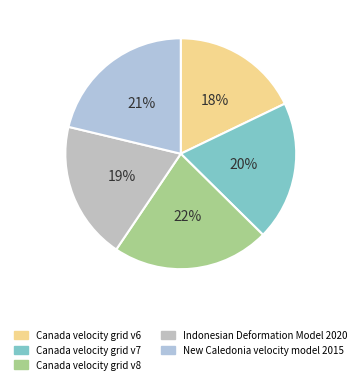

Is it true that Canada velocity grid v7 is 20% of the pie?

True